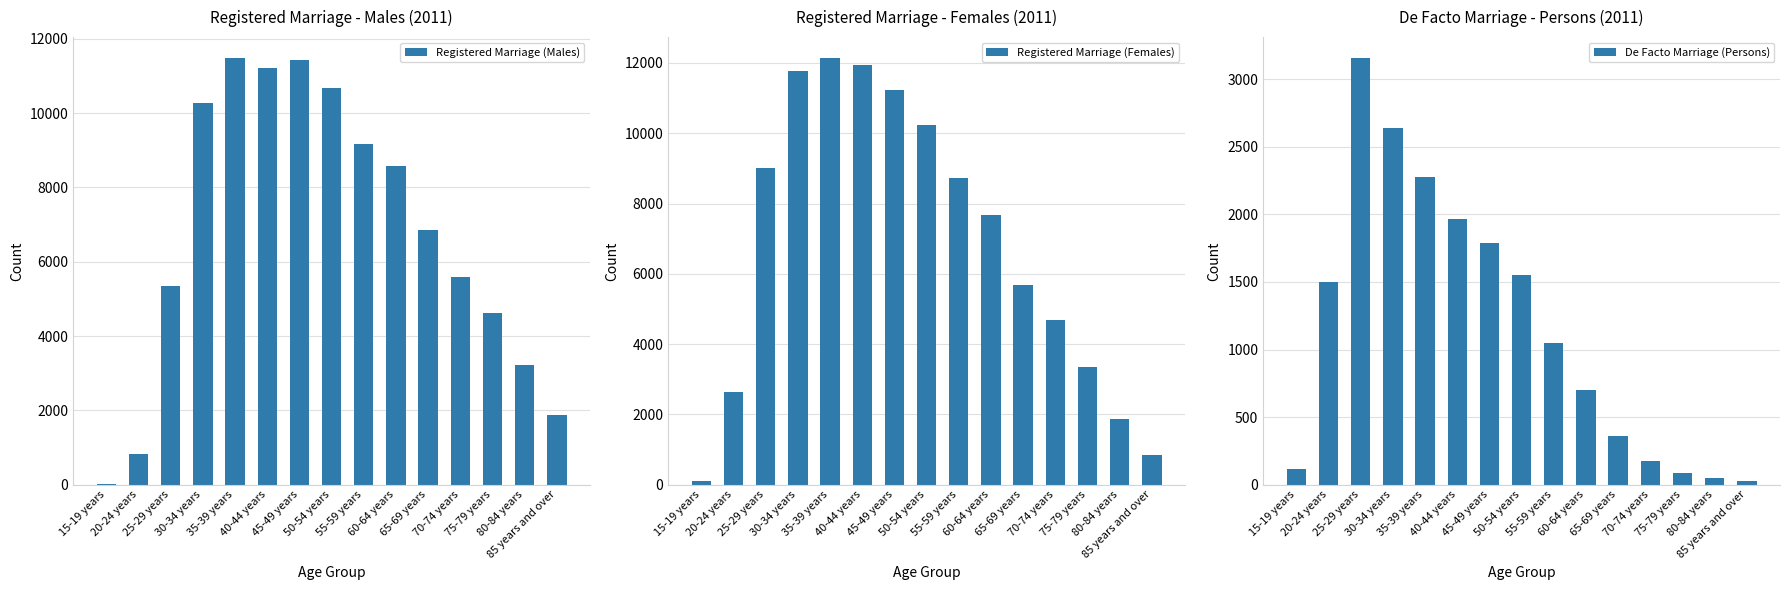

What is the approximate value of De Facto Marriage (Persons) at 50-54 years, to the nearest 10?

1550